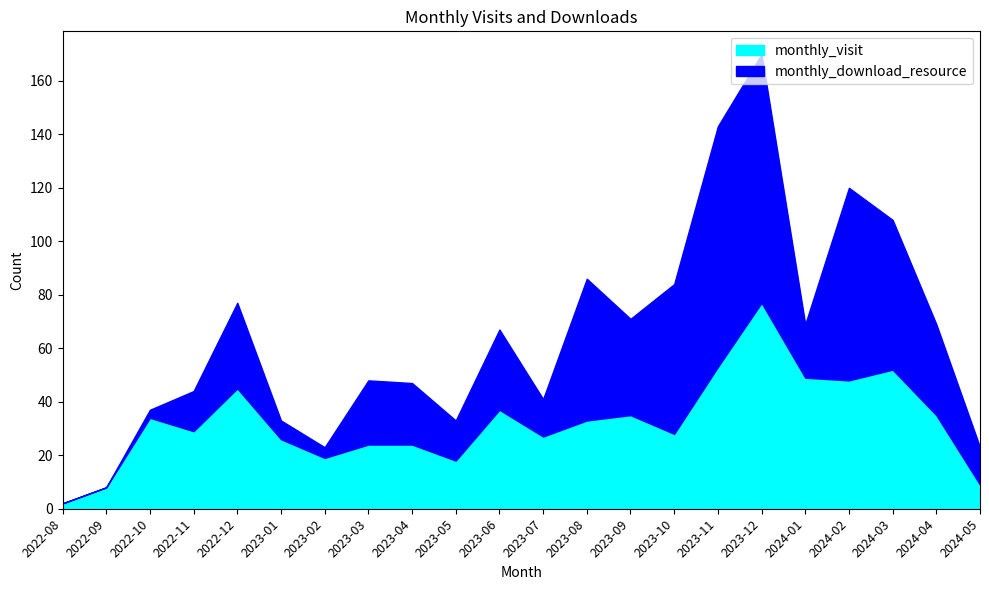

Which series ends up on top after the final intersection of monthly_visit and monthly_download_resource?

monthly_download_resource